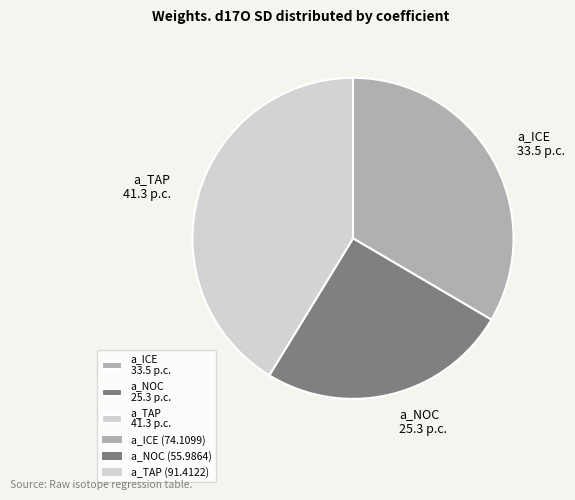

Is a_TAP 41.3 p.c. the majority of the pie?

No